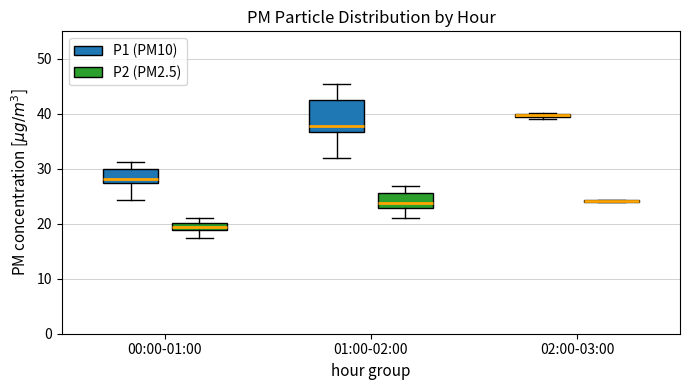

Comparing the boxes themselves (not the whiskers), which one is the tallest?

01:00-02:00 (P1 (PM10))